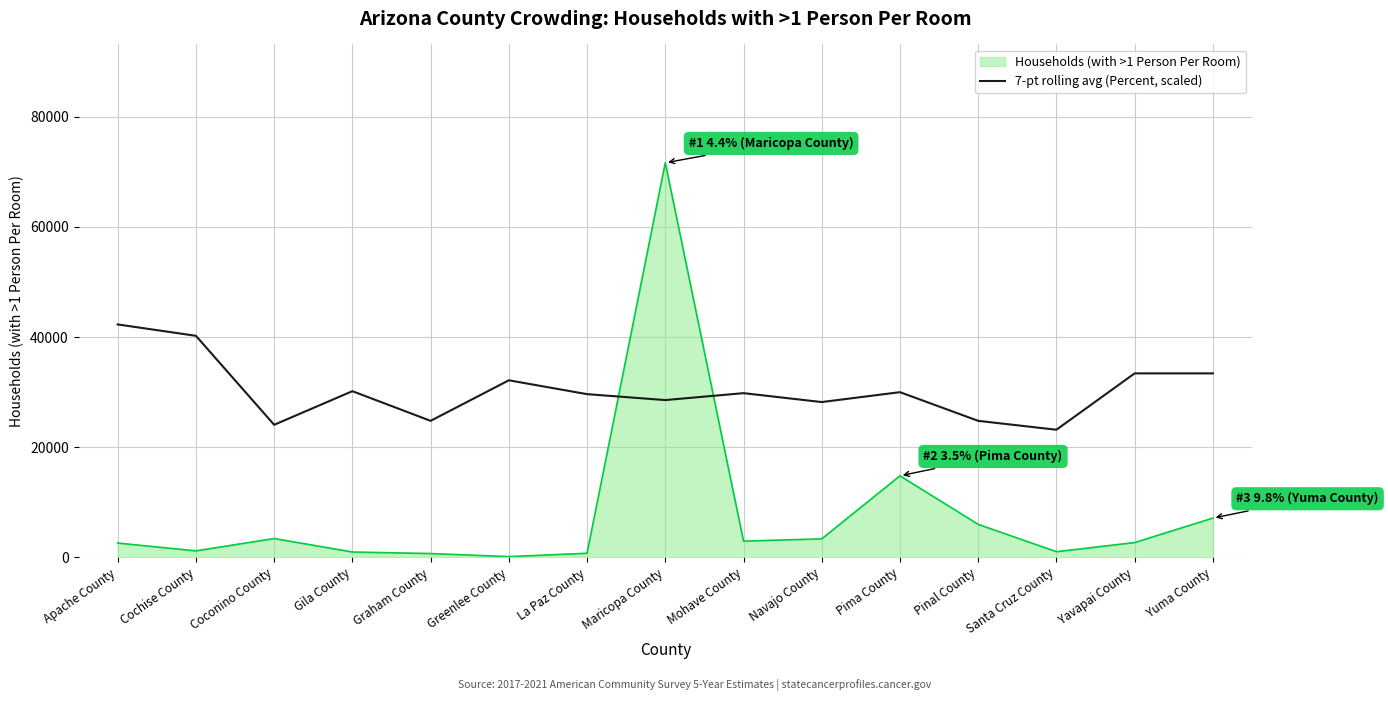

List the series in order of their peak value, highest first.

Households (with >1 Person Per Room), 7-pt rolling avg (Percent, scaled)